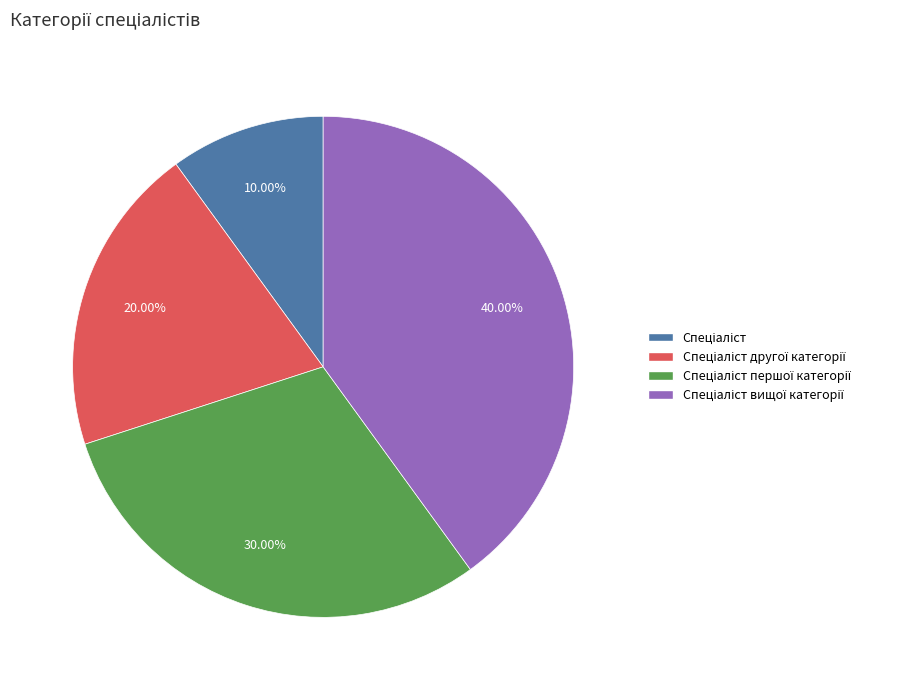

Is there a majority slice in this chart?

No